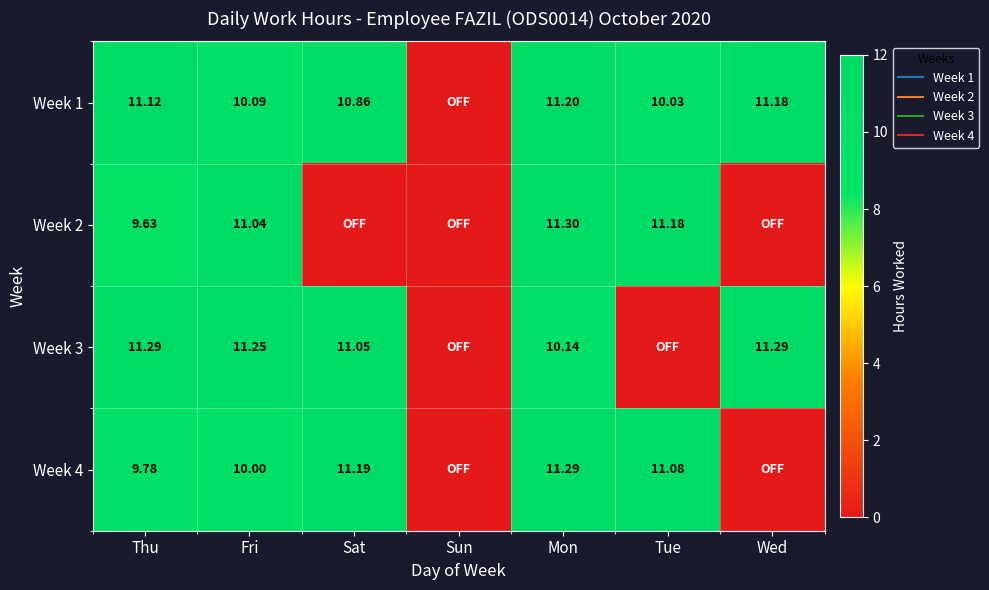

Between Mon and Wed, which series saw the biggest shift?

Week 2